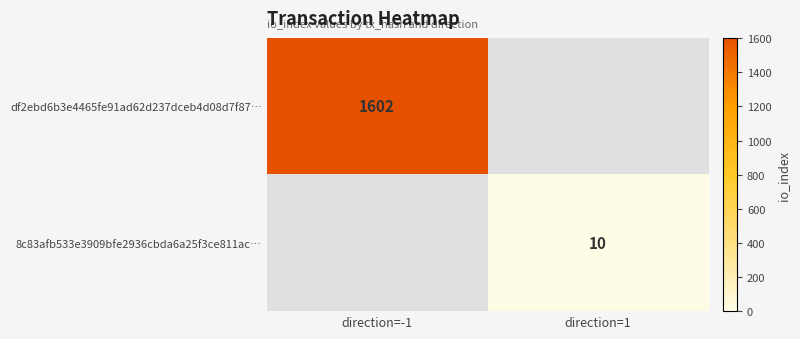

True or false: 8c83afb533e3909bfe2936cbda6a25f3ce811ac… has a value of 17 at direction=1.

False